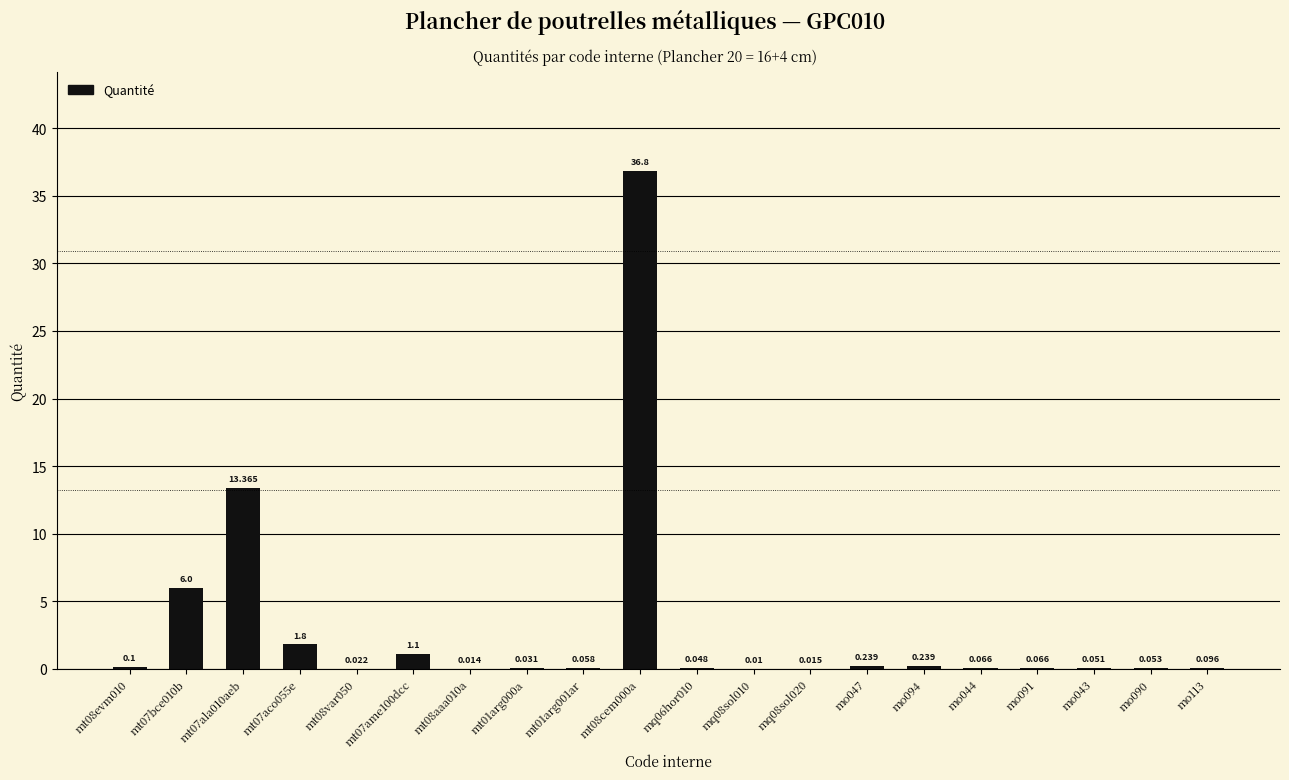

Where is the data nearest to the value 18?

mt07ala010aeb